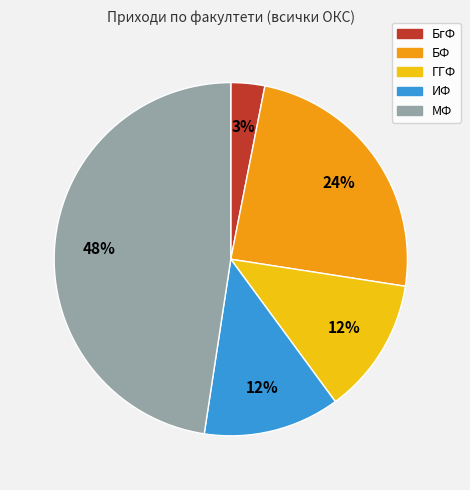

Does МФ account for over 50% of the chart?

No